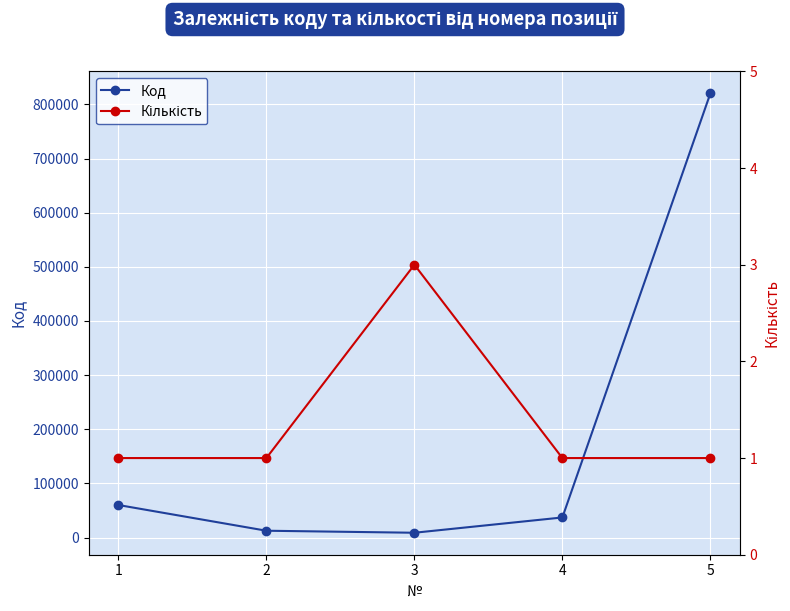

What is the value of the Код point at the 2nd from the left?

12524